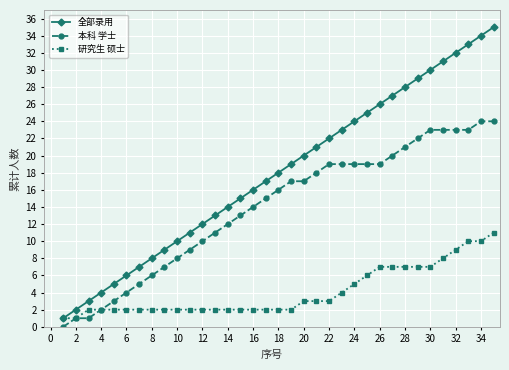

Reading left to right, extract all data points from this chart.

全部录用: 1	2	3	4	5	6	7	8	9	10	11	12	13	14	15	16	17	18	19	20	21	22	23	24	25	26	27	28	29	30	31	32	33	34	35
本科 学士: 0	1	1	2	3	4	5	6	7	8	9	10	11	12	13	14	15	16	17	17	18	19	19	19	19	19	20	21	22	23	23	23	23	24	24
研究生 硕士: 1	1	2	2	2	2	2	2	2	2	2	2	2	2	2	2	2	2	2	3	3	3	4	5	6	7	7	7	7	7	8	9	10	10	11